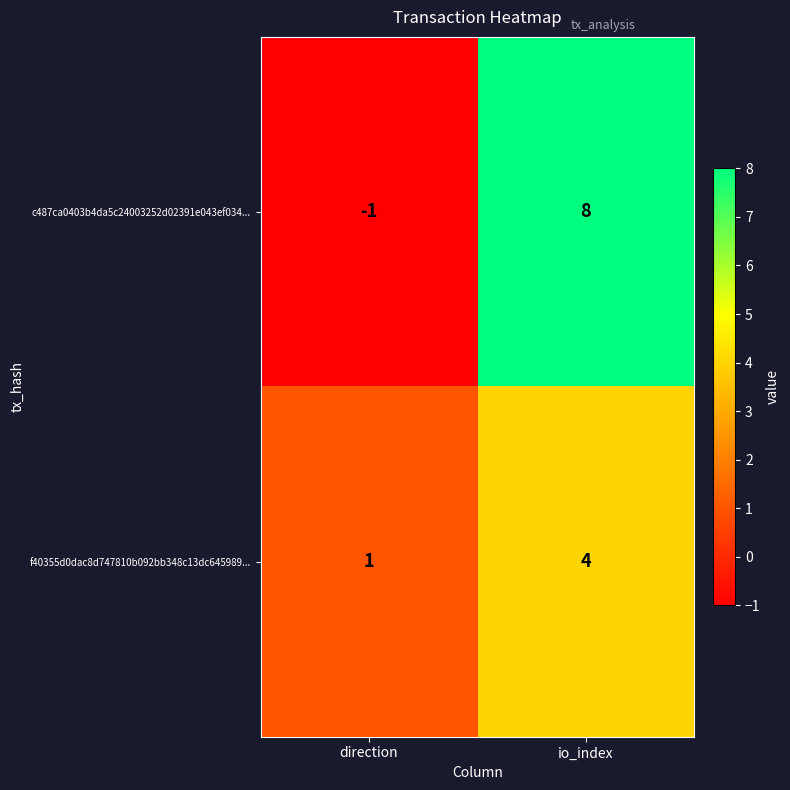

The value of c487ca0403b4da5c24003252d02391e043ef034... at io_index is 3. True or false?

False